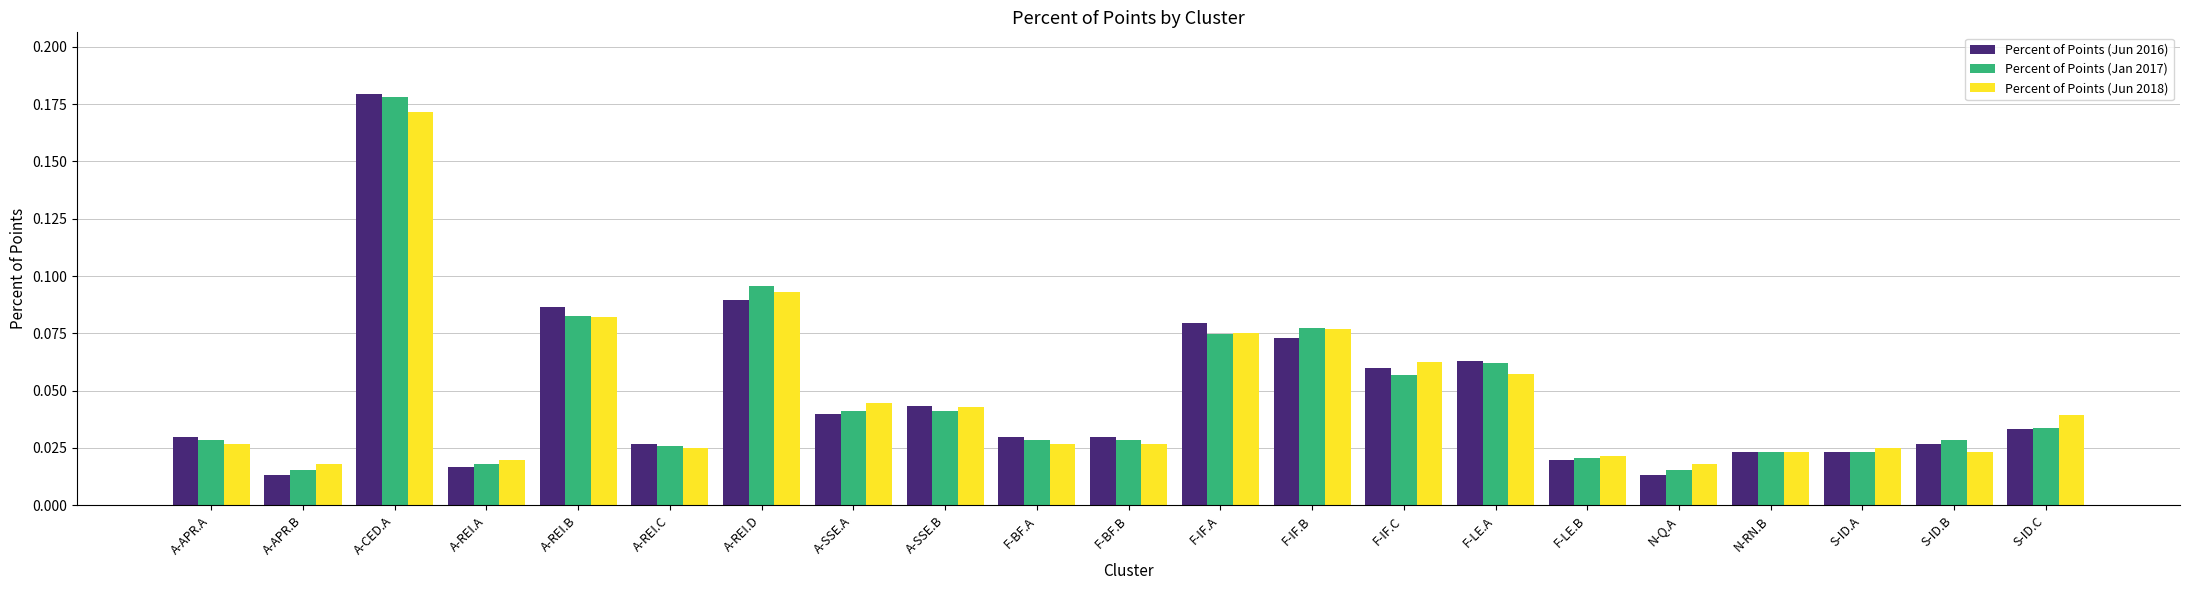

Which label corresponds to the largest value in the chart?

A-CED.A